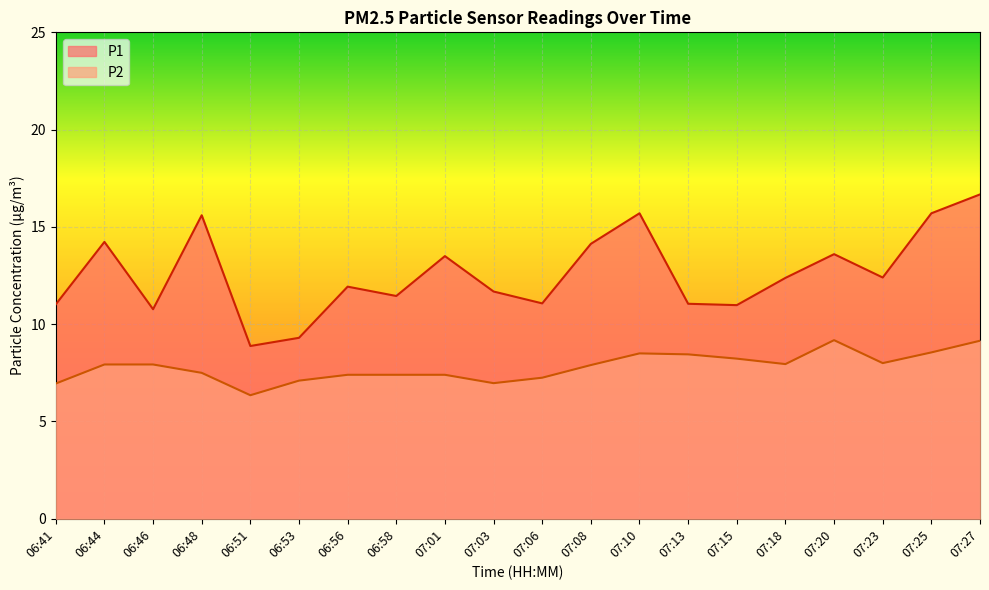

What are all the series names shown in the legend?

P1, P2